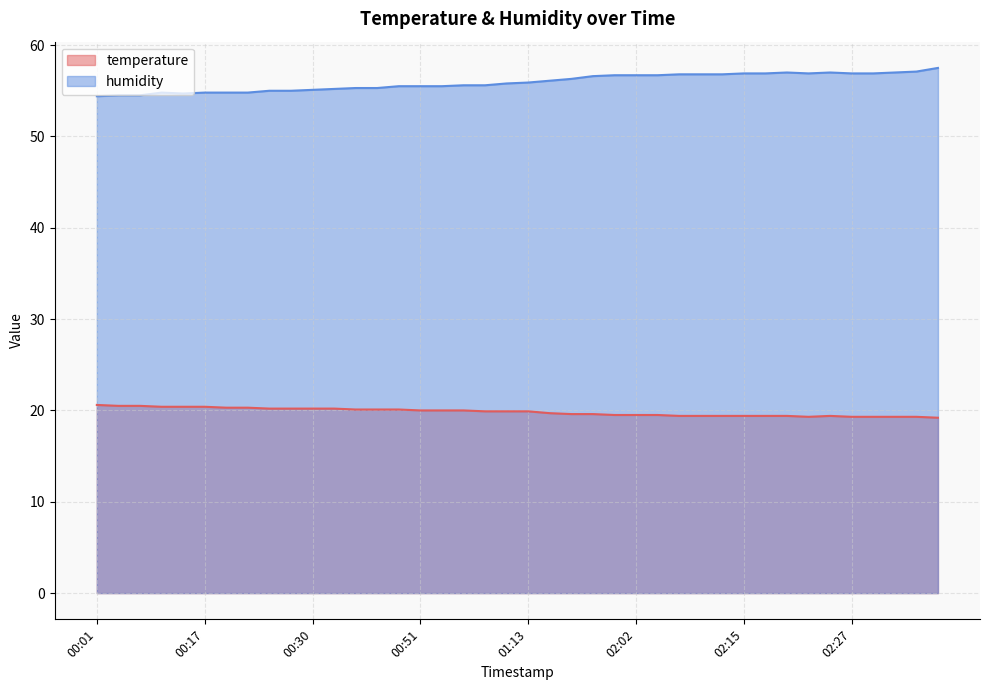

How many data points in humidity are above 55?

30